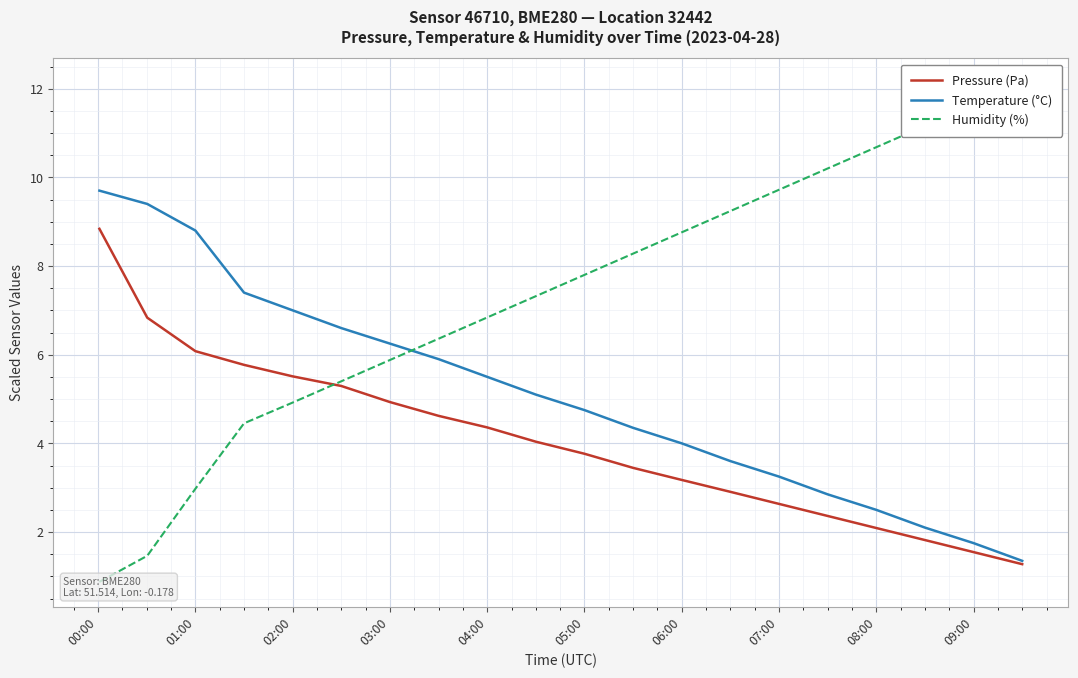

What is the value of the Humidity (%) point at the 7th from the left?

5.9